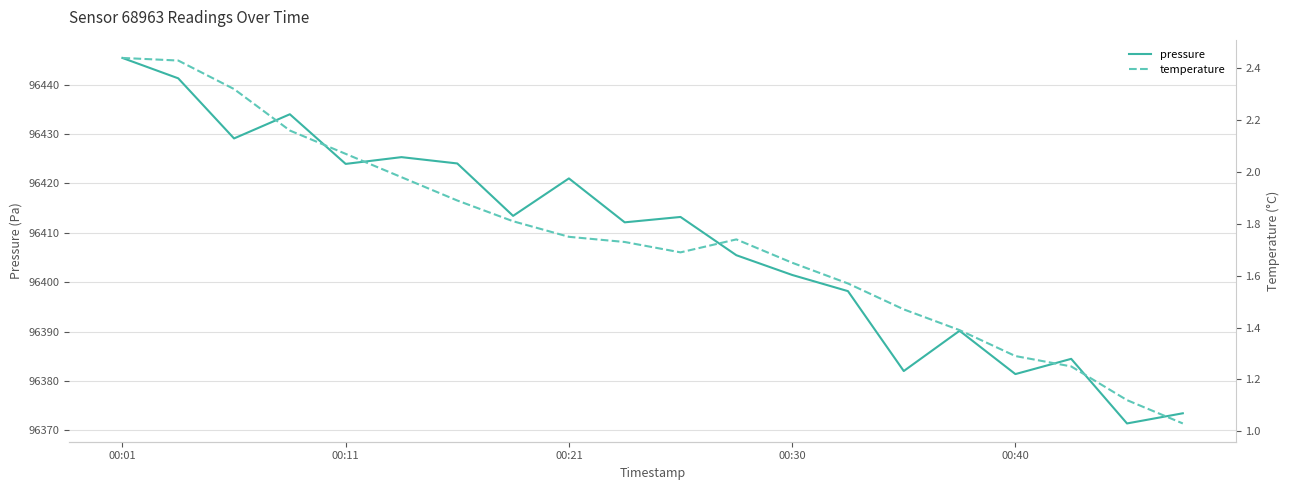

What is the highest value of the pressure series?

96445.4